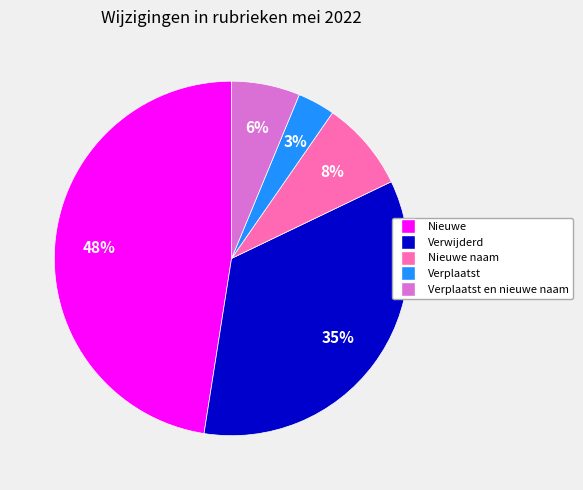

How many slices are in this pie chart?

5